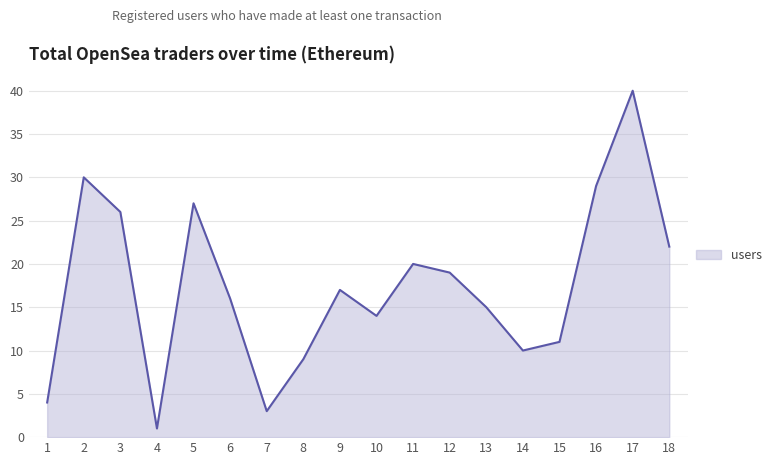

What is the difference between the maximum and minimum values?

39